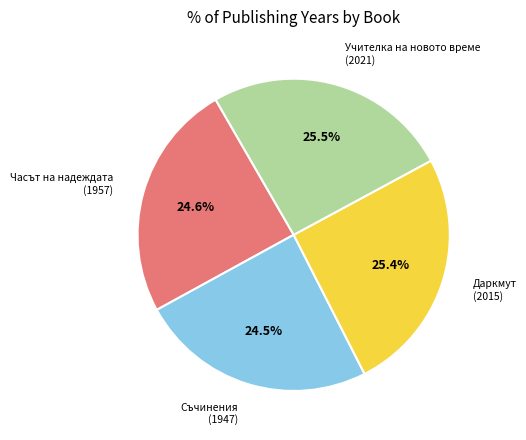

Is there a majority slice in this chart?

No